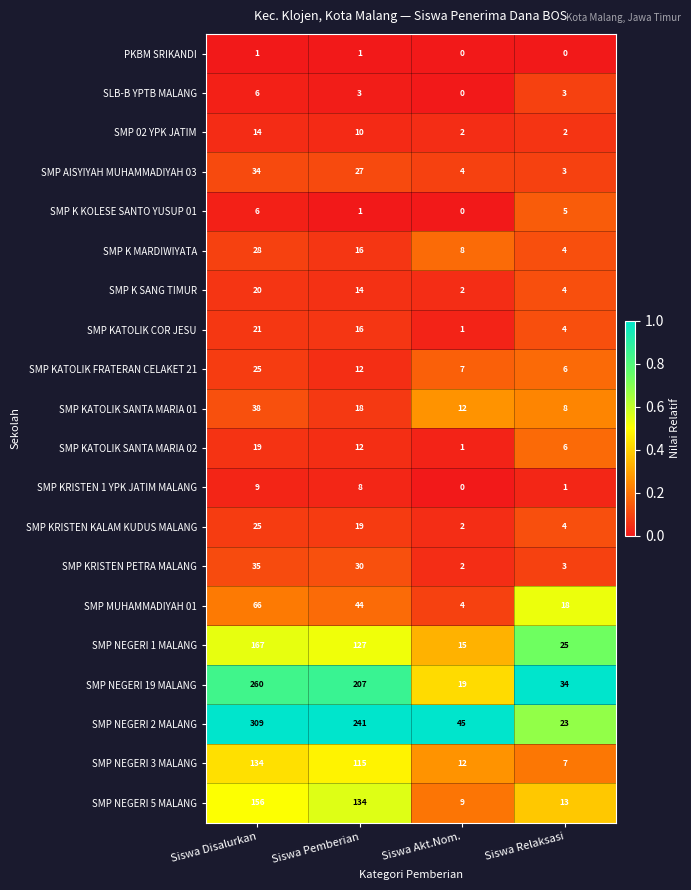

Where does the SMP AISYIYAH MUHAMMADIYAH 03 series first go above 27?

Siswa Disalurkan